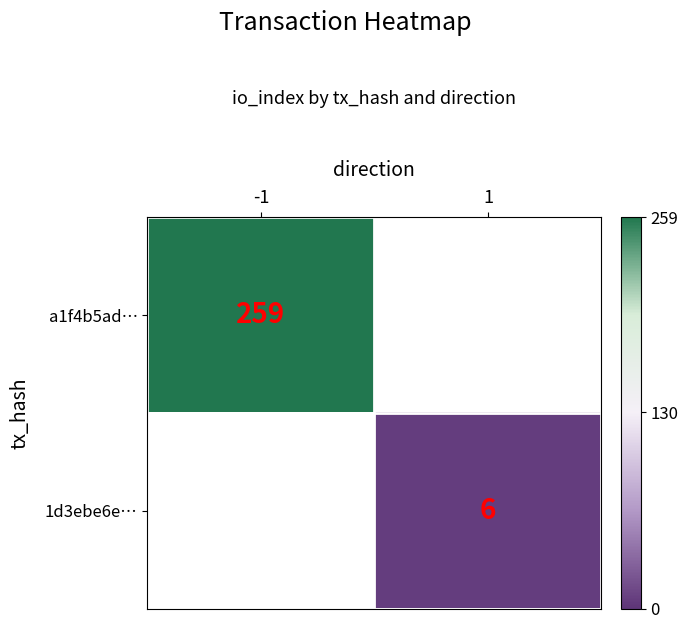

Is it true that a1f4b5ad… equals 69 at -1?

False